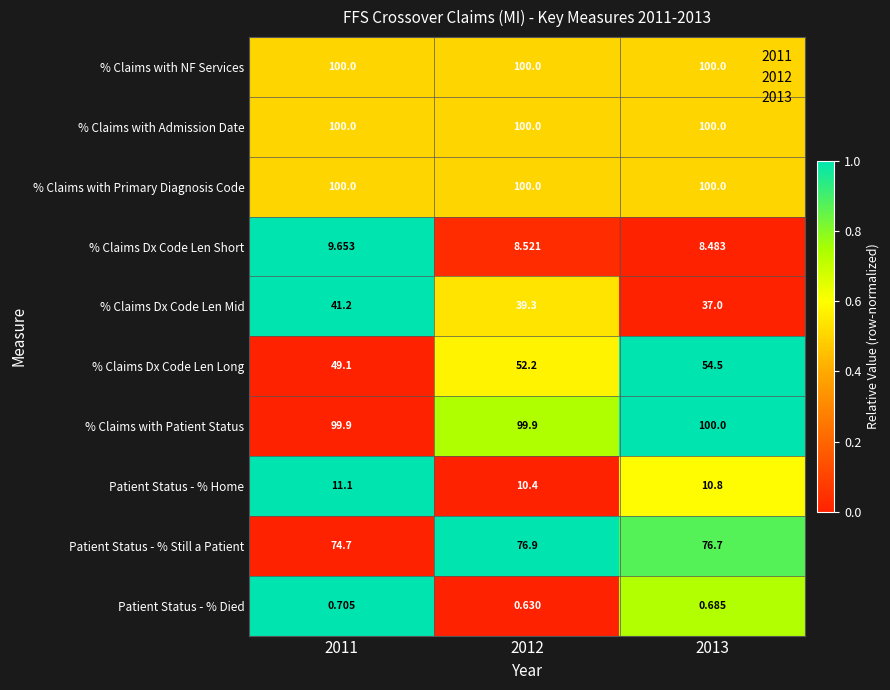

Is the value of Patient Status - % Died at 2011 greater than the value of Patient Status - % Home at 2011?

No